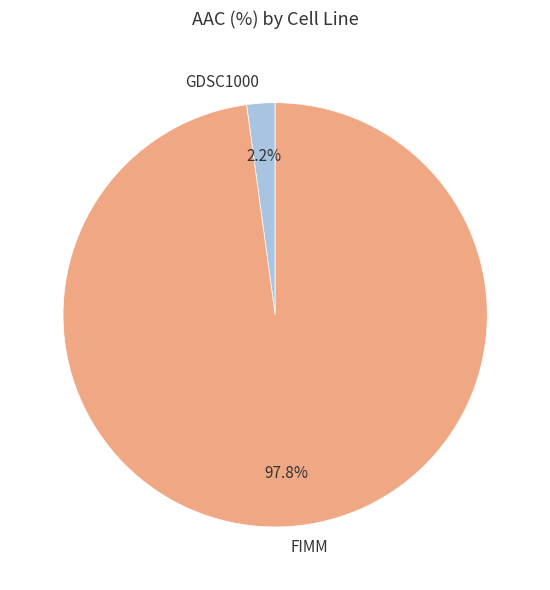

Rank the categories by value from lowest to highest.

GDSC1000, FIMM